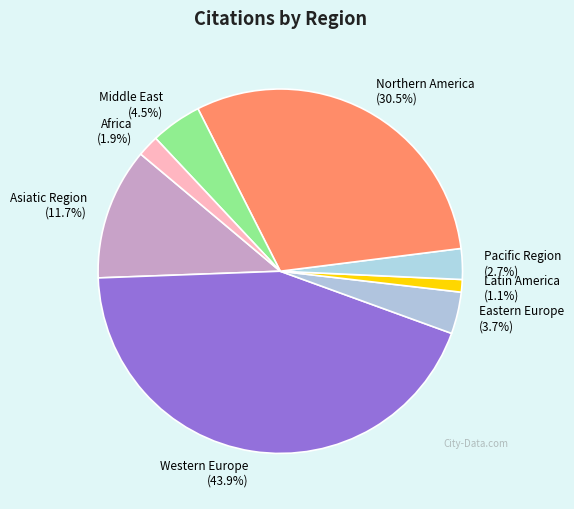

Rank the categories by value from highest to lowest.

Western Europe, Northern America, Asiatic Region, Middle East, Eastern Europe, Pacific Region, Africa, Latin America